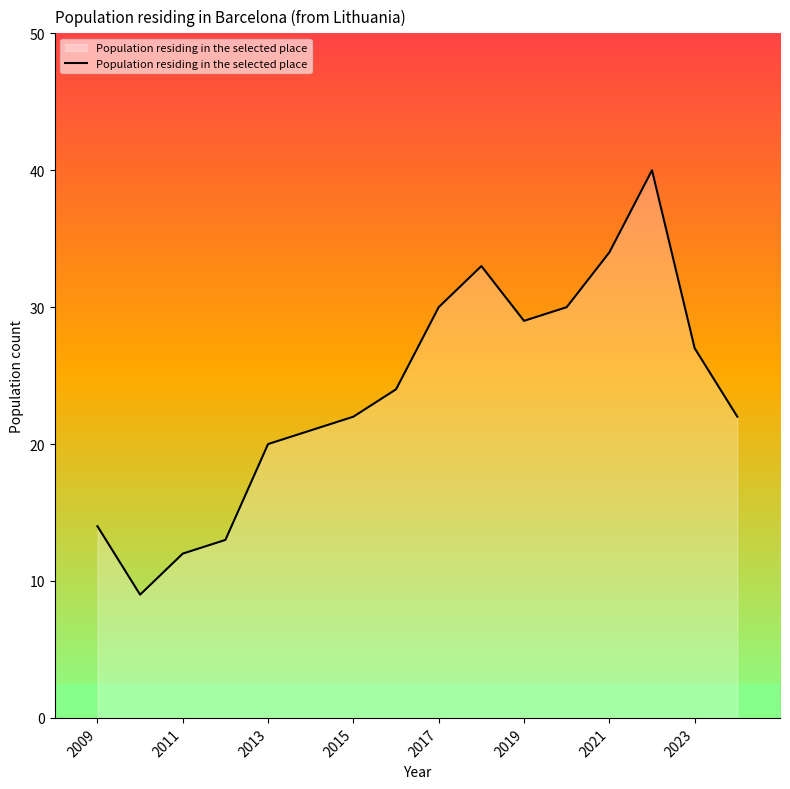

How many lines are shown in the chart?

1